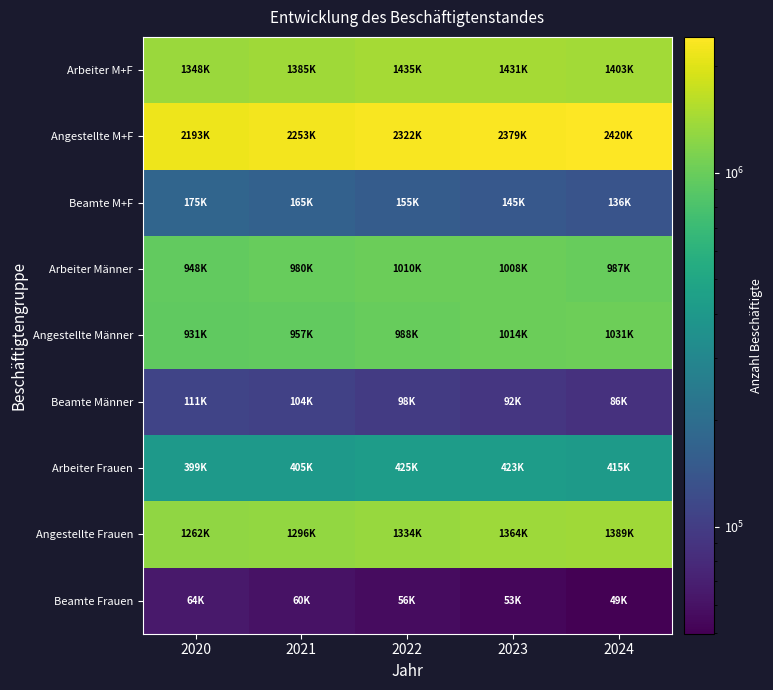

At which category does the chart reach its peak across all series?

2024